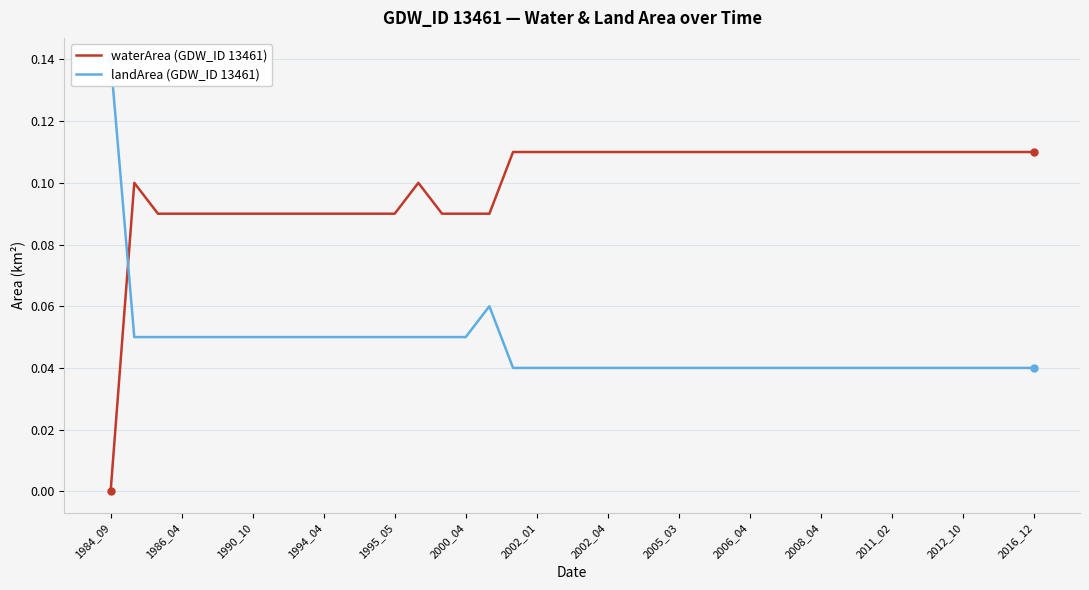

Which series has the largest range (max minus min)?

waterArea (GDW_ID 13461)